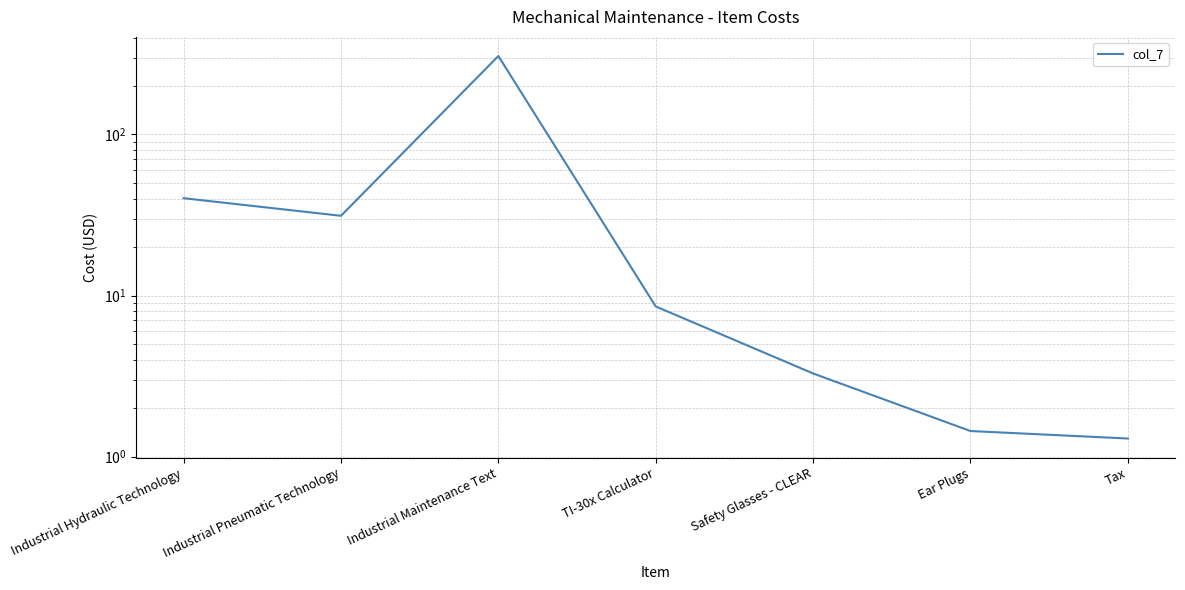

Is it true that the value at Industrial Hydraulic Technology is 40.2?

True